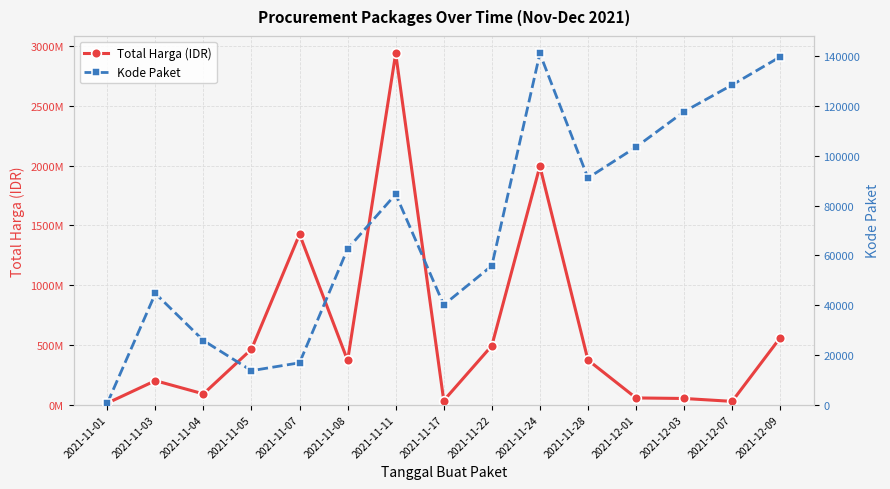

Where does the Total Harga (IDR) series first go above 369536000?

2021-11-05